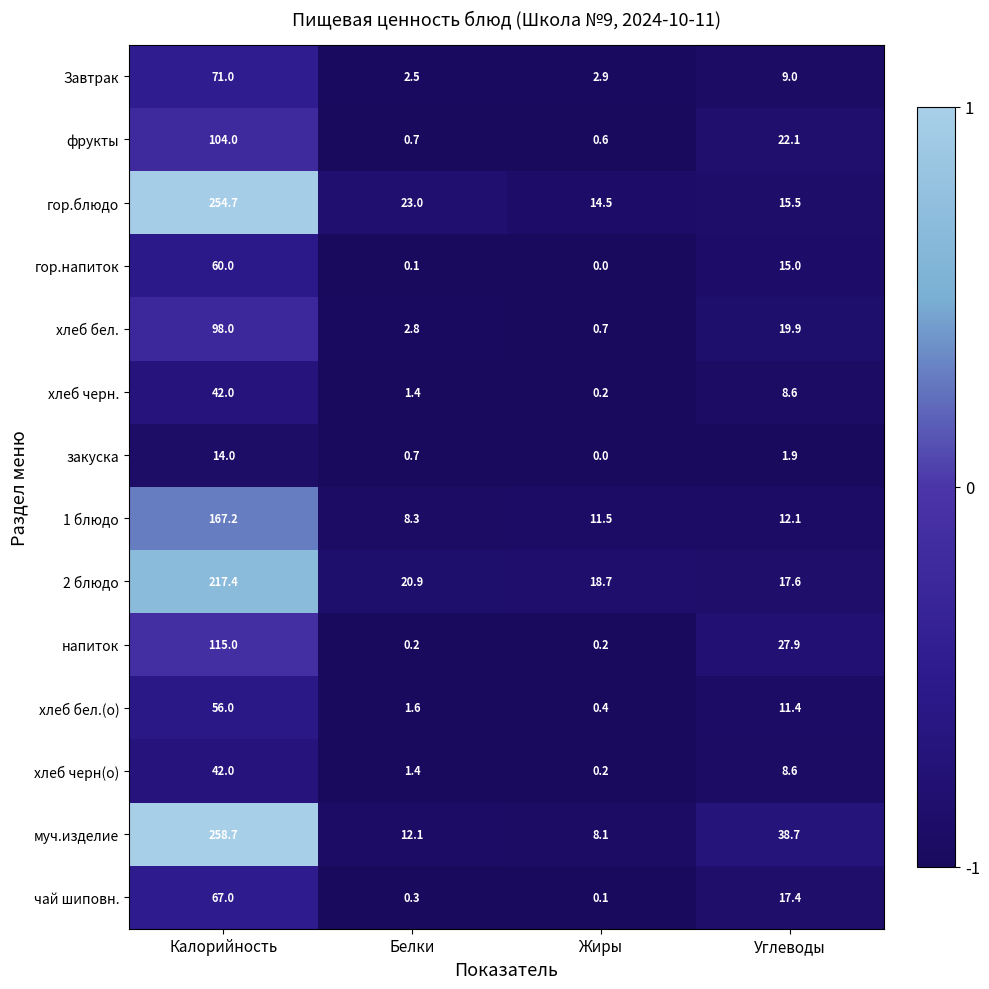

What is the difference between the maximum and minimum values in the муч.изделие series?

250.6